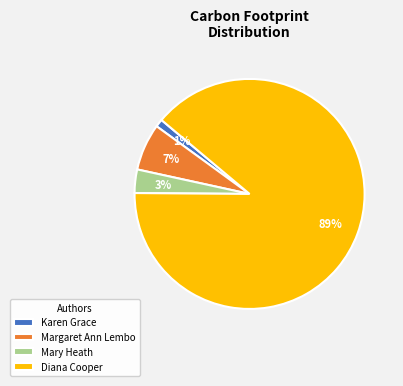

Which has a higher value, Margaret Ann Lembo or Karen Grace?

Margaret Ann Lembo